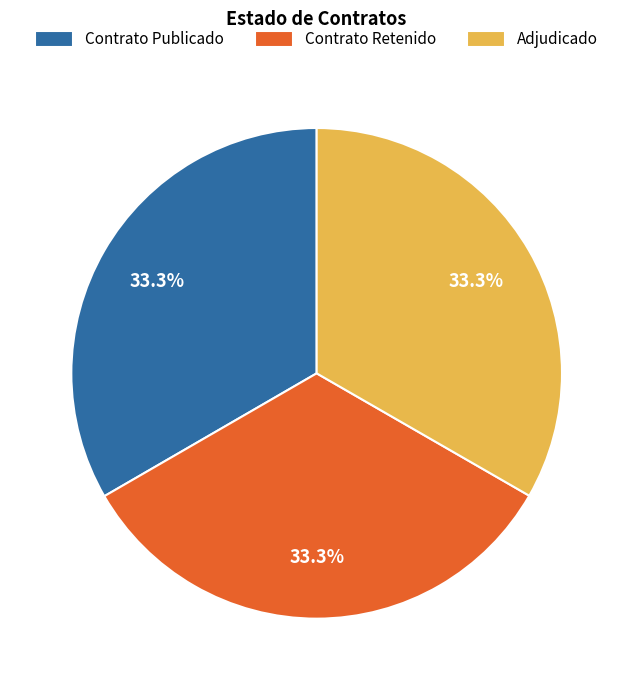

What is the total percentage of Contrato Publicado and Contrato Retenido?

66.7%